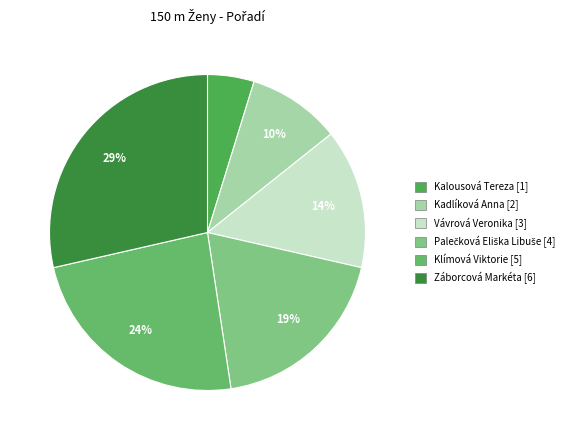

True or false: Záborcová Markéta accounts for 29% of the total.

True